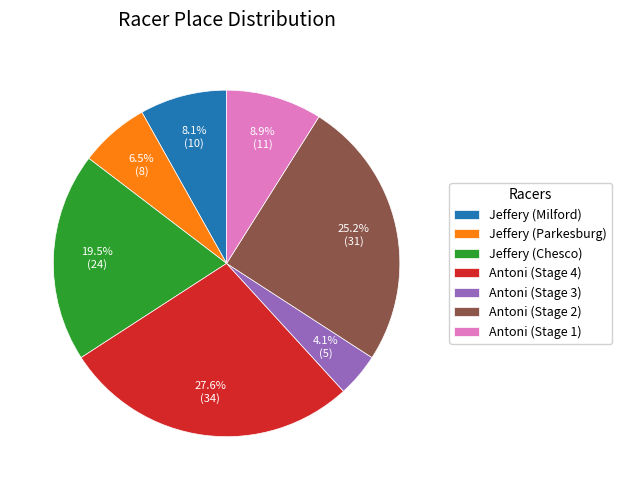

Is Antoni (Stage 4) the majority of the pie?

No